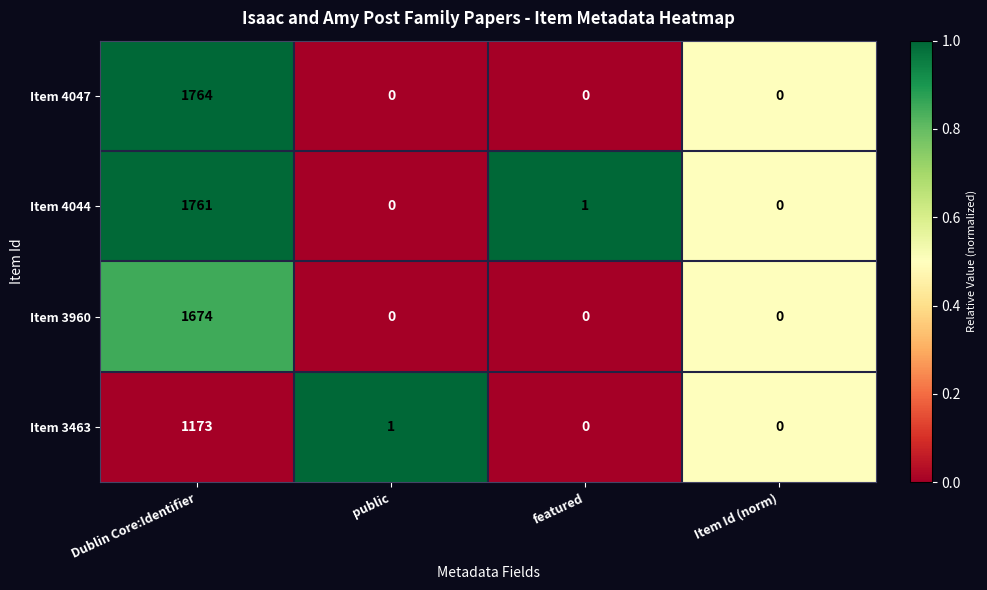

Is it true that Item 4044 equals 0 at Item Id (norm)?

True